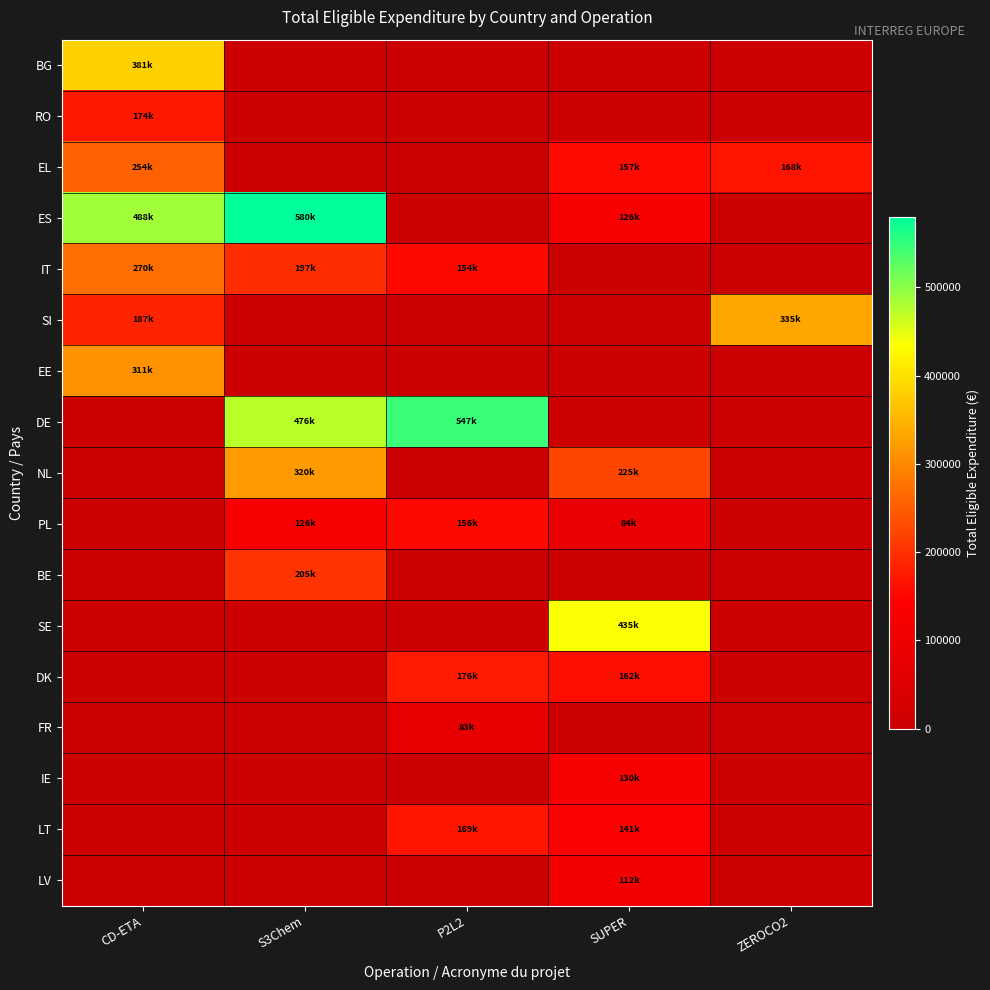

How many distinct data groups are displayed?

17